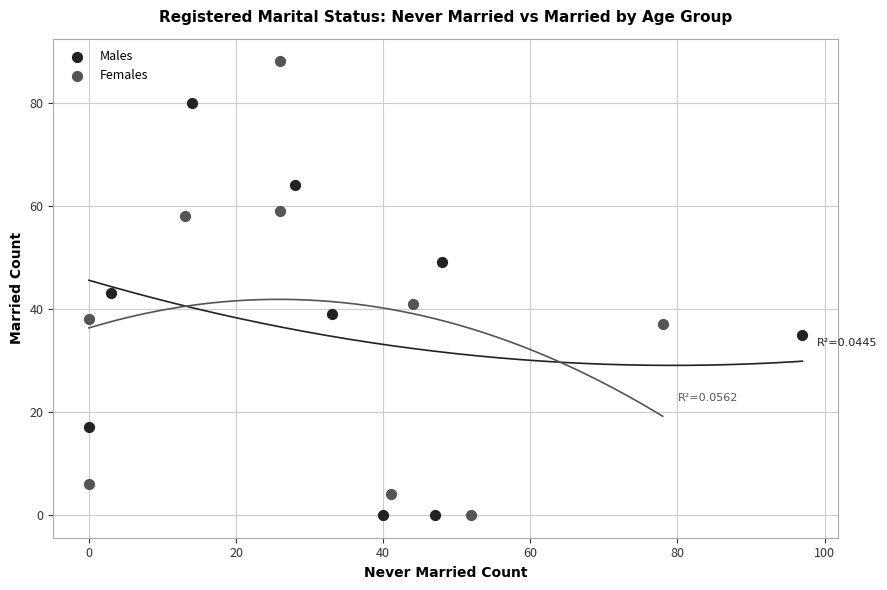

Which series has the largest Y range (max minus min)?

Females